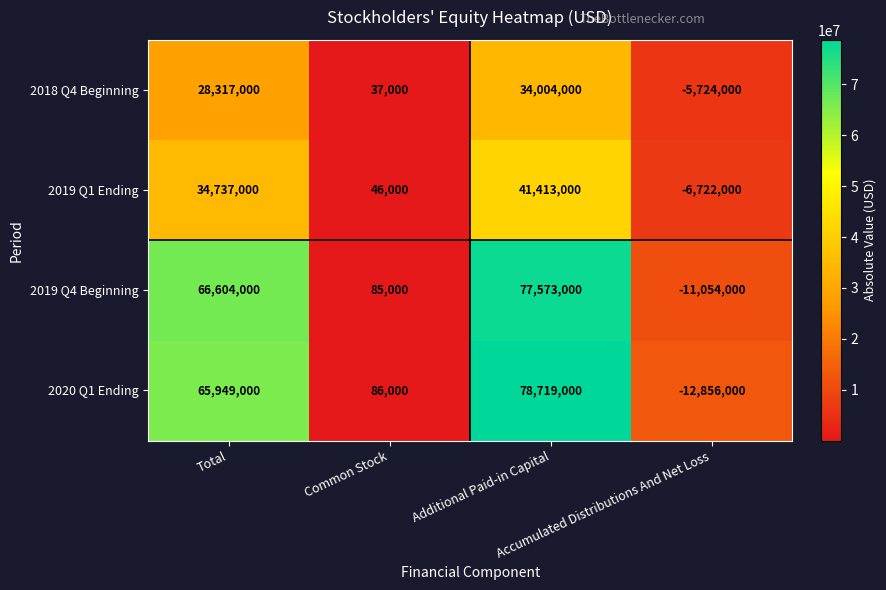

At which category is the sum across all series the highest?

Additional Paid-in Capital